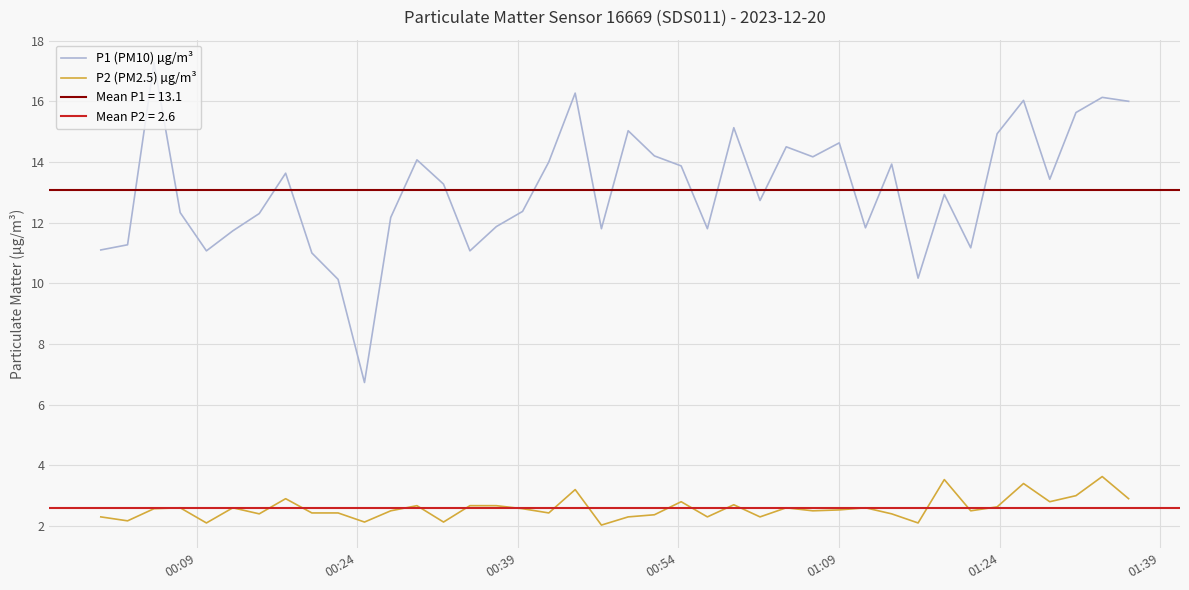

What is the value of the P2 (PM2.5) µg/m³ point at the 34th from the left?

2.5